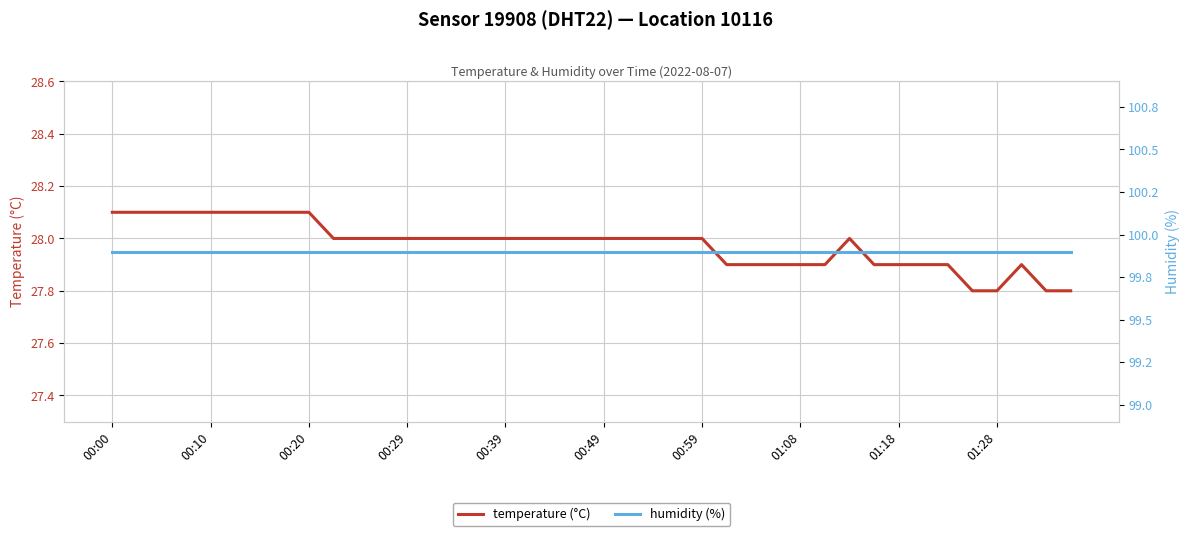

The temperature (°C) series shows 12.4 at 00:59. True or false?

False